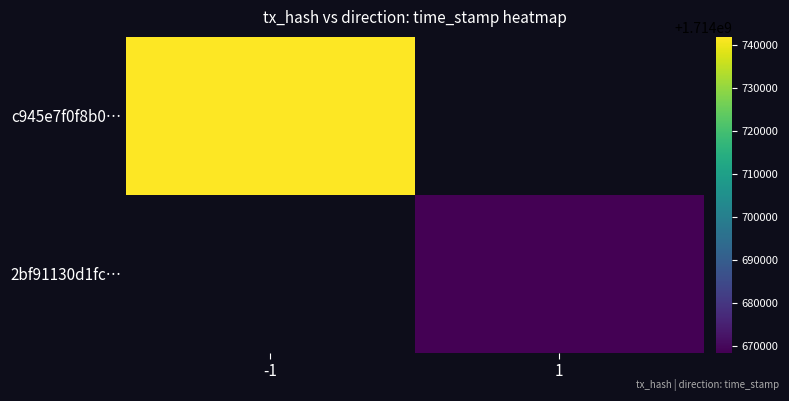

How many positive values does the c945e7f0f8b0… series have?

1